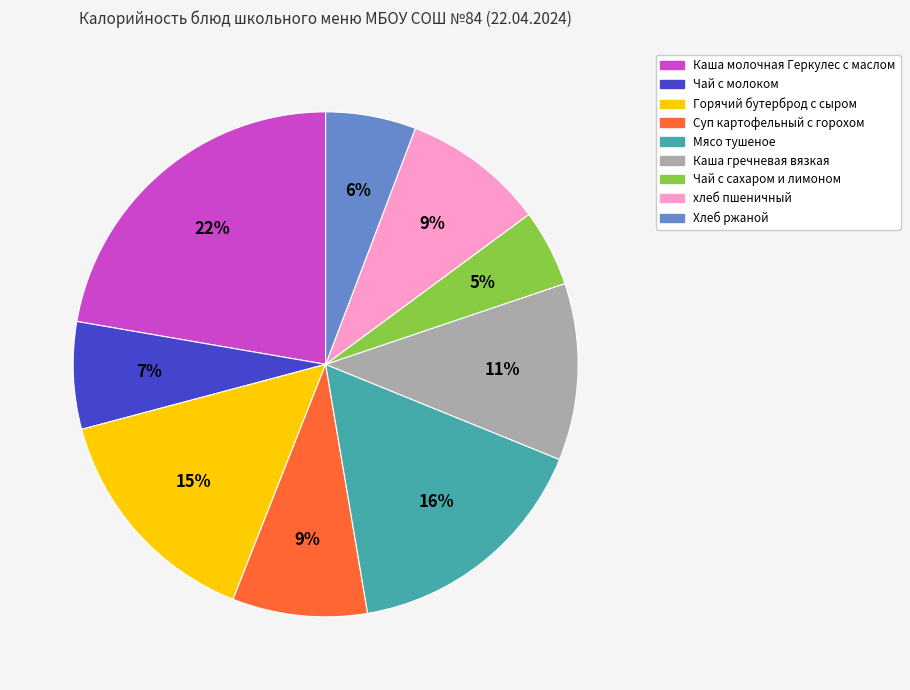

What percentage is the Каша молочная Геркулес с маслом slice, to the nearest percent?

22%